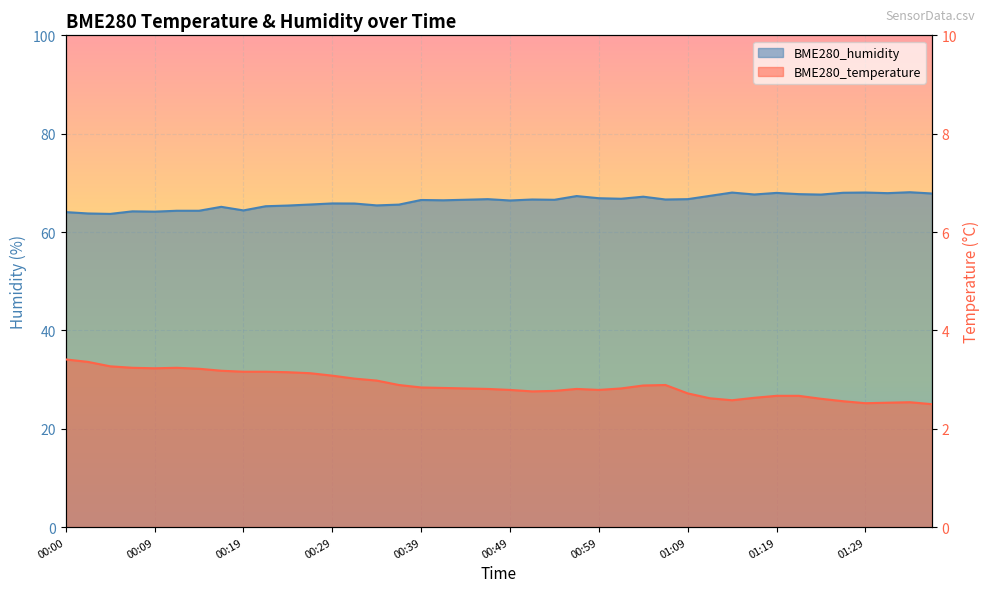

At which label does BME280_temperature reach its peak?

00:00